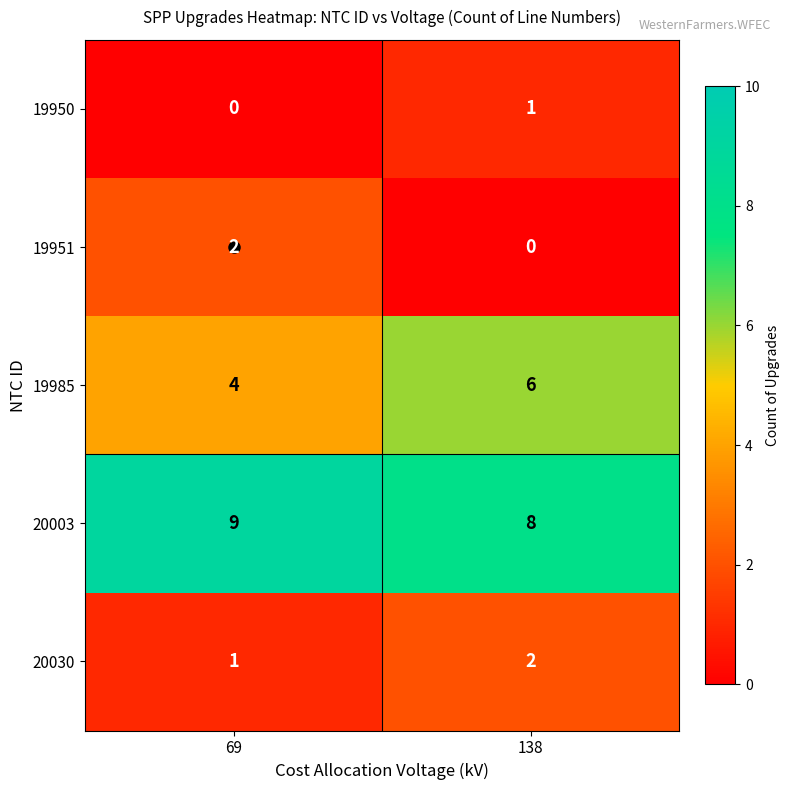

What is the sum of all 20030 values?

3